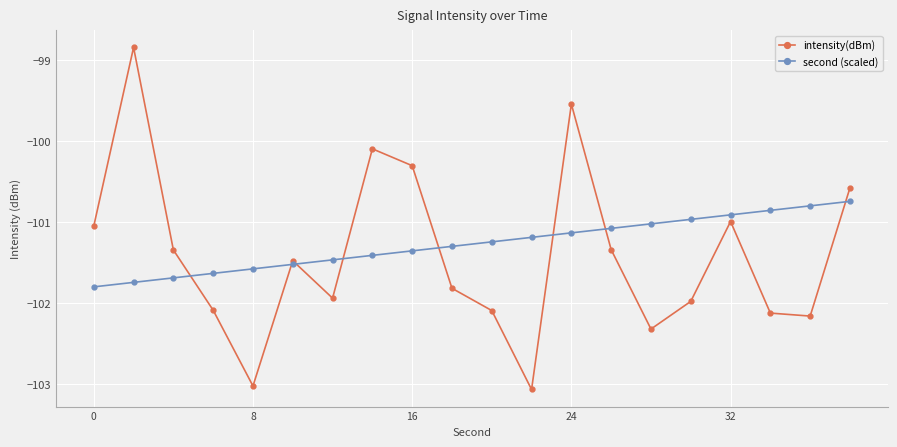

What is the difference between the second highest and minimum values in the second (scaled) series?

1.0